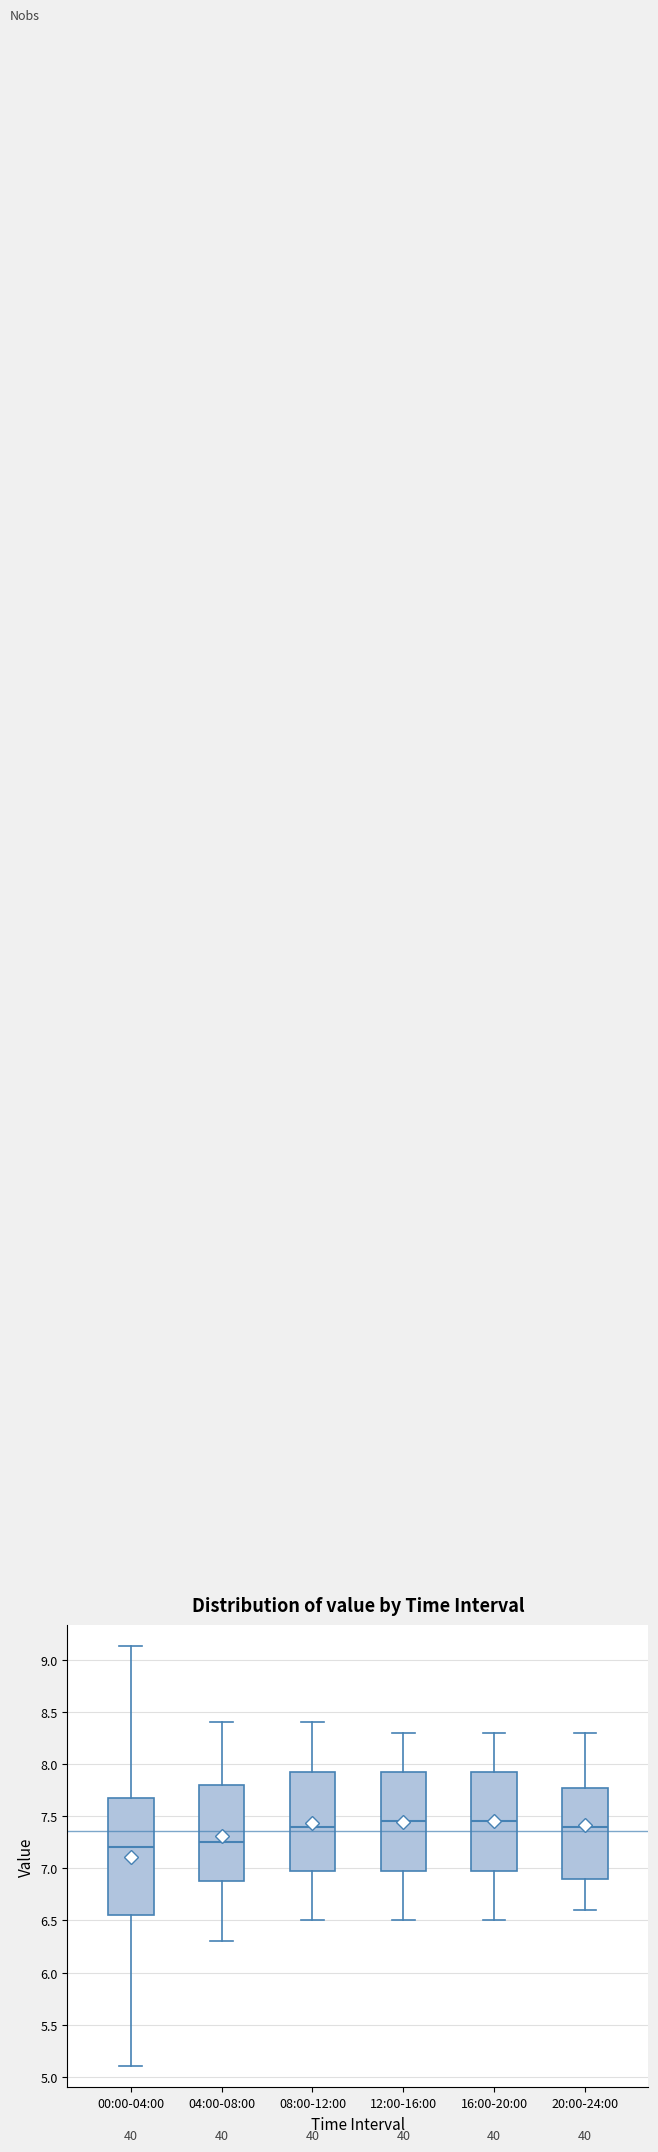

Reading left to right, read every box against the y-axis: the position of its median line, the range the box covers, and the ends of its whiskers. The values are not printed on the chart, so give them approximately, as read against the axis.

00:00-04:00: median 7.20, box 6.55 to 7.70, whiskers 5.10 to 9.15
04:00-08:00: median 7.25, box 6.90 to 7.80, whiskers 6.30 to 8.40
08:00-12:00: median 7.40, box 7.00 to 7.95, whiskers 6.50 to 8.40
12:00-16:00: median 7.45, box 7.00 to 7.95, whiskers 6.50 to 8.30
16:00-20:00: median 7.45, box 7.00 to 7.95, whiskers 6.50 to 8.30
20:00-24:00: median 7.40, box 6.90 to 7.80, whiskers 6.60 to 8.30